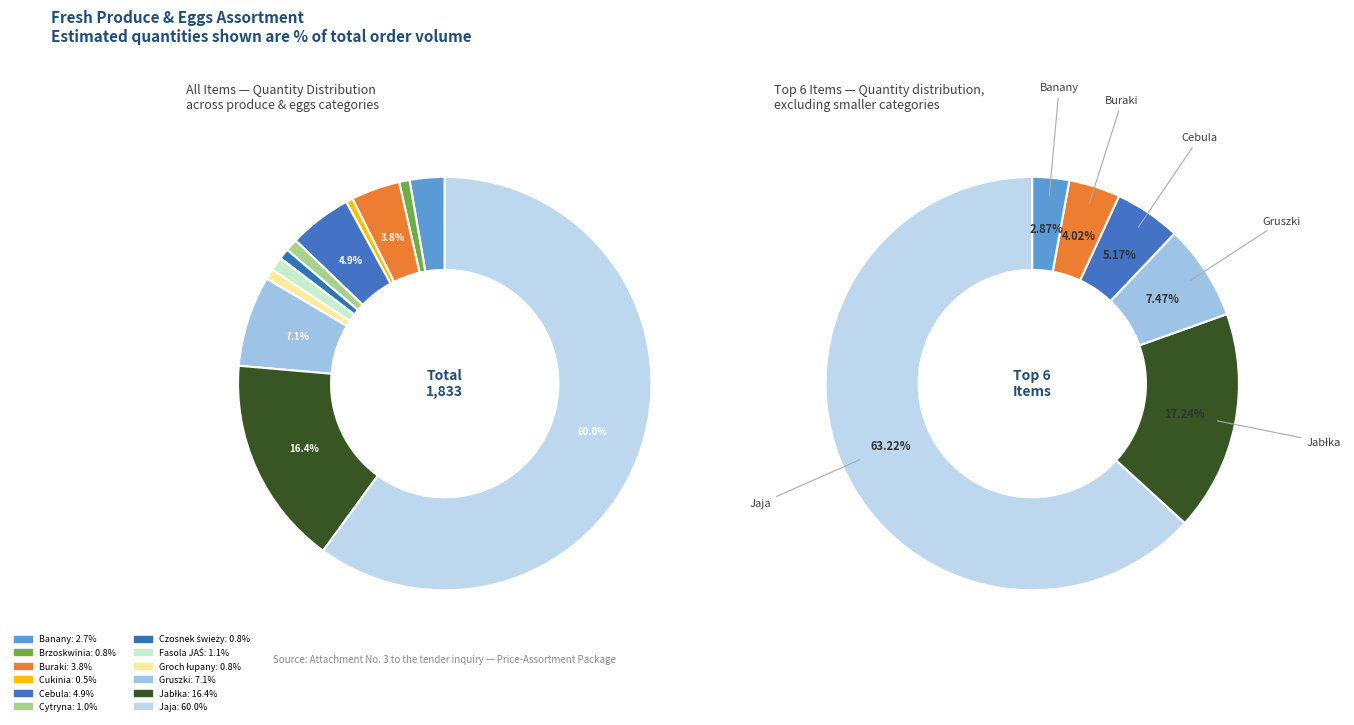

Which category has the biggest portion of the pie?

Jaja